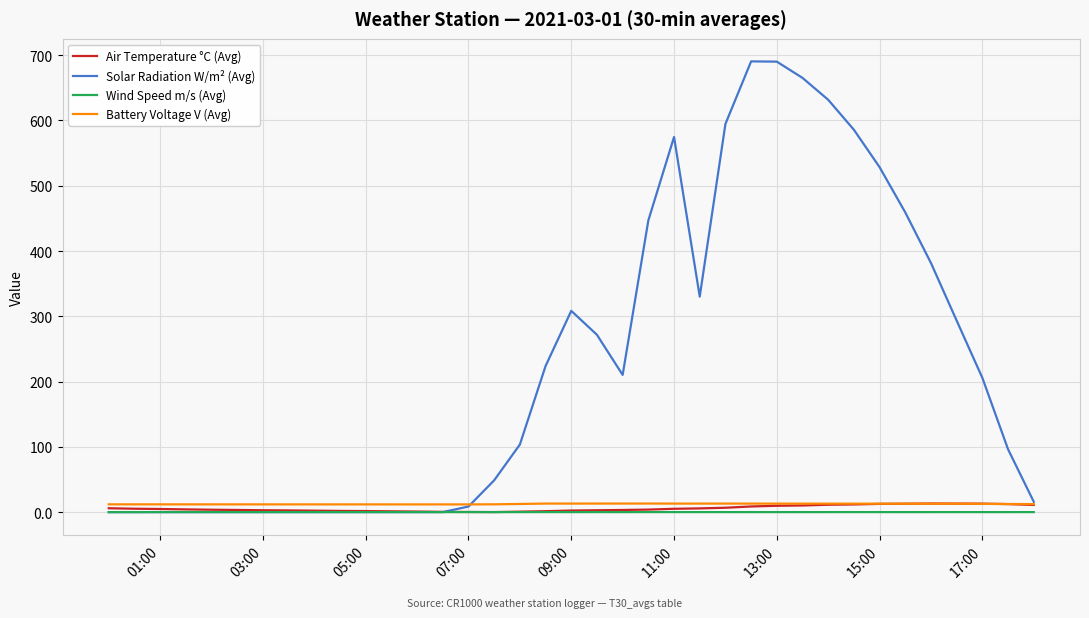

What is the maximum value for Solar Radiation W/m² (Avg)?

690.4